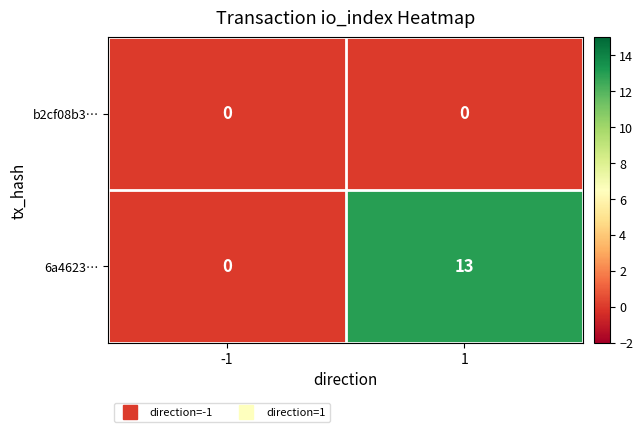

What is the difference between the highest and lowest values at 1?

13